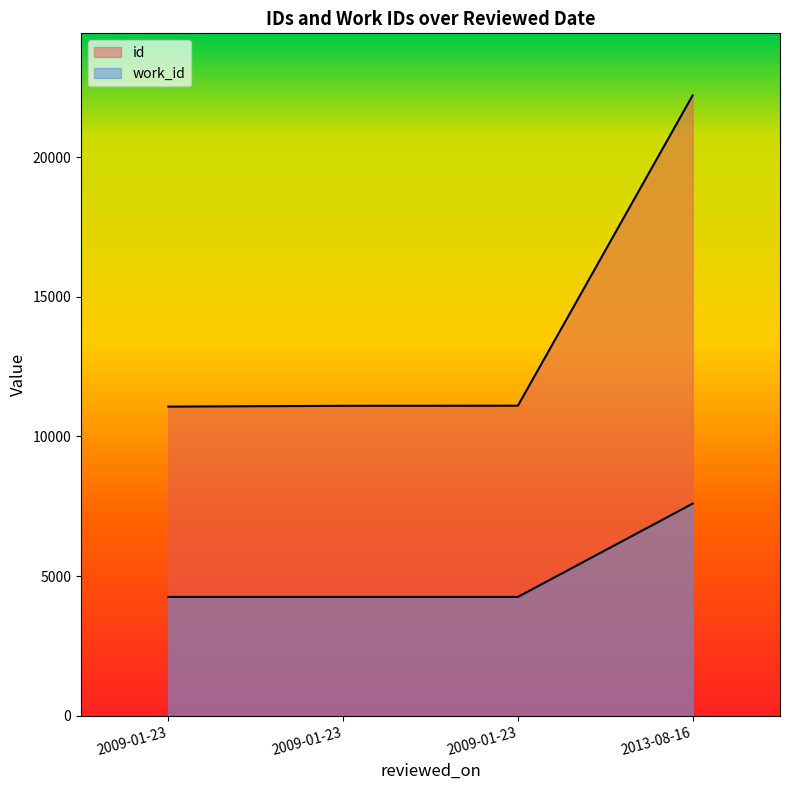

What are all the series names shown in the legend?

id, work_id